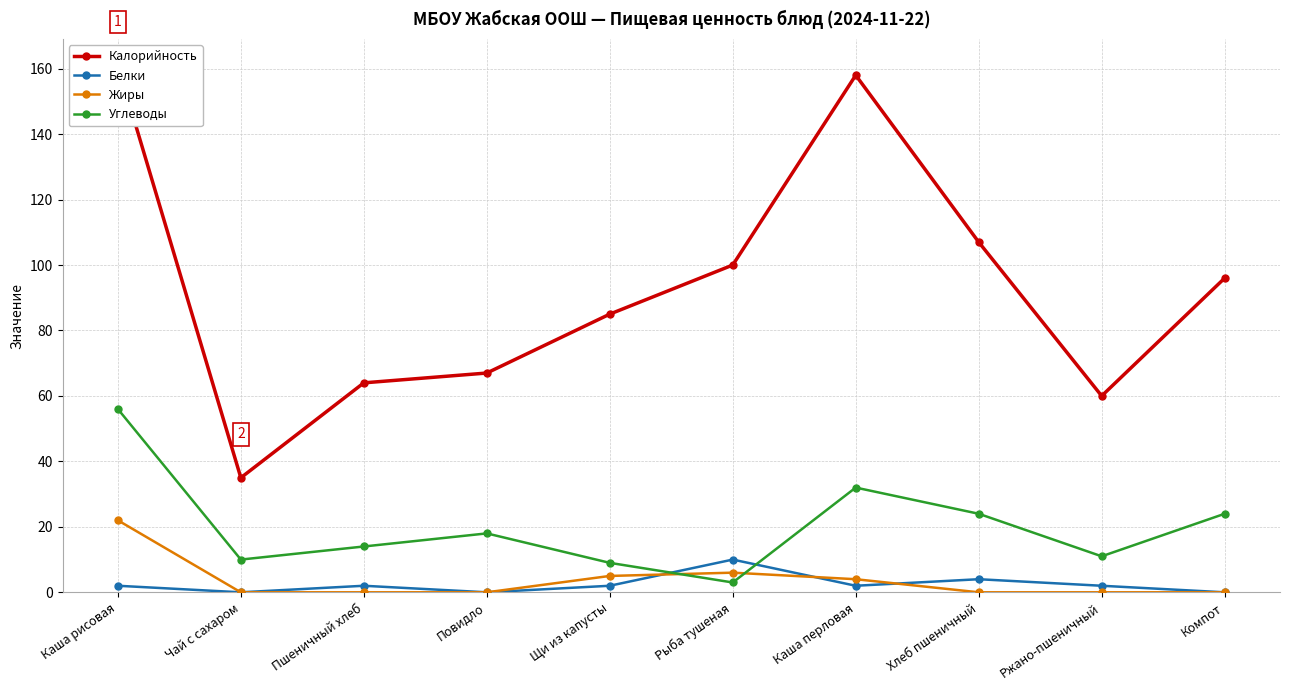

True or false: Жиры and Углеводы intersect in this chart.

True